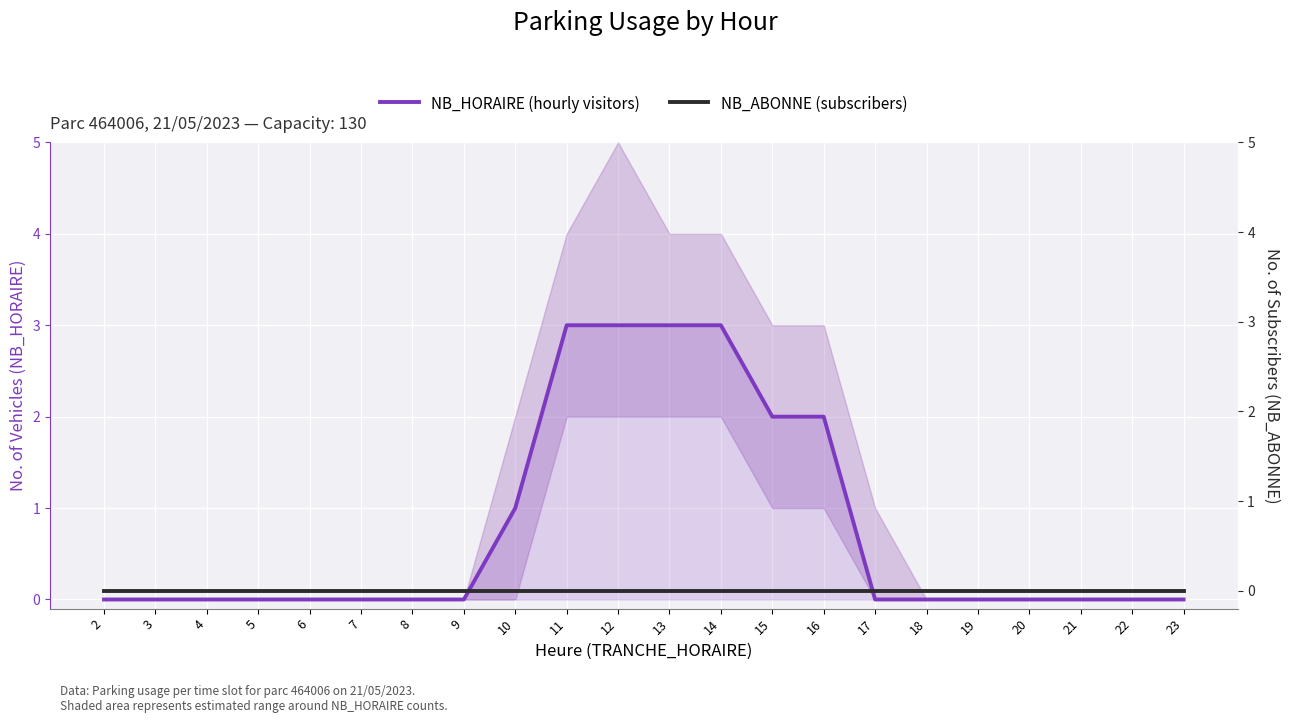

Which series changed the most between 18 and 23?

NB_HORAIRE (hourly visitors)